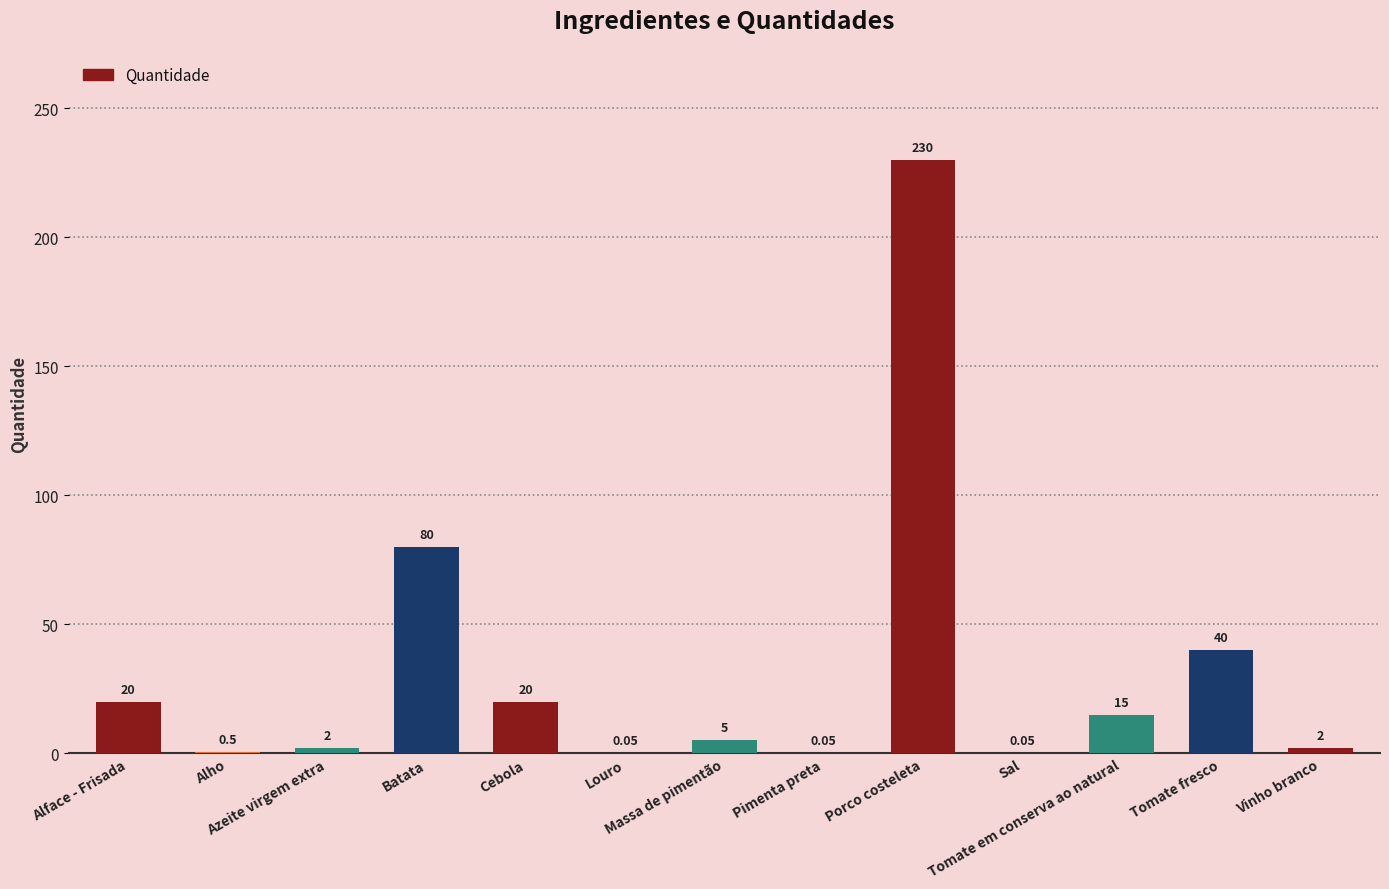

Is it true that the value at Porco costeleta is 230.0?

True